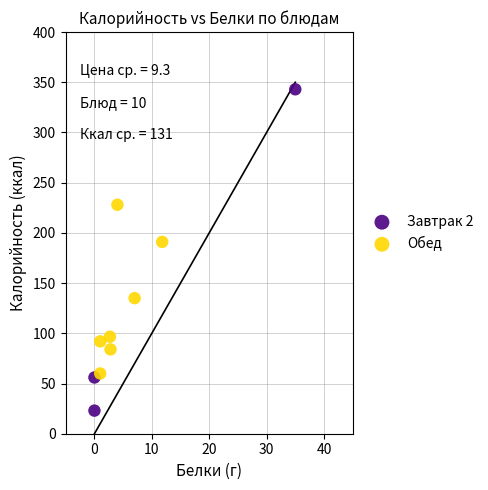

Which series contains the lowest Y value?

Завтрак 2